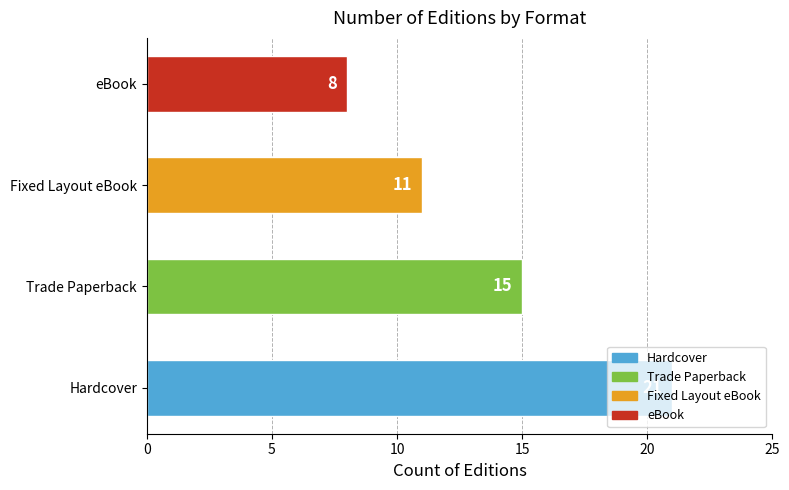

What is the sum of all values?

55